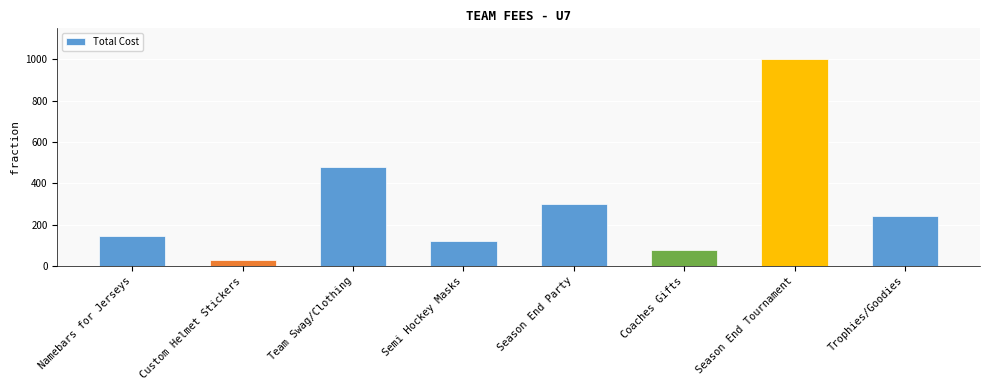

How many values are below 240?

4